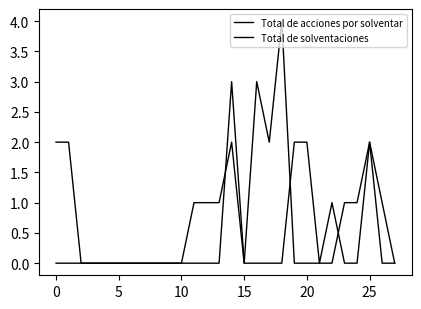

Does the chart display data point markers on the line(s)?

No